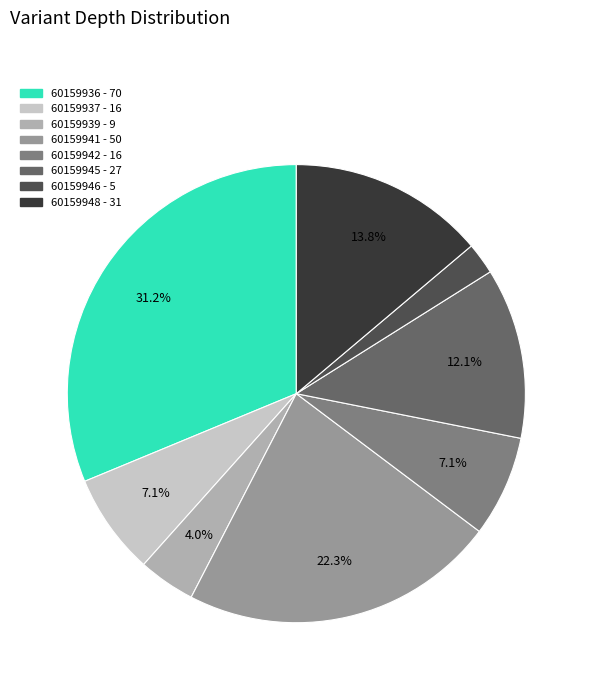

What is the largest slice in the pie chart?

60159936